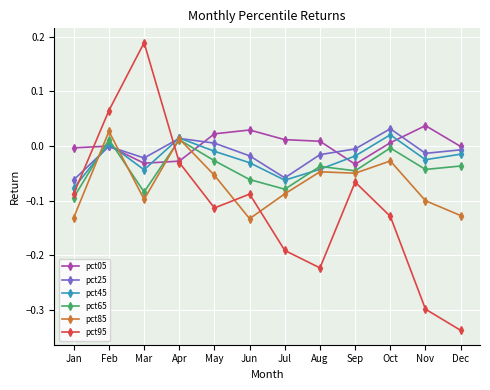

Count the number of data series in this chart.

6